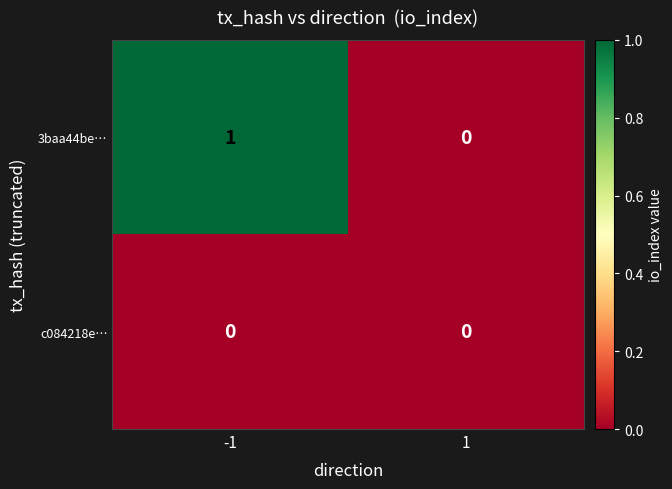

Which series changed the most between -1 and 1?

3baa44be…